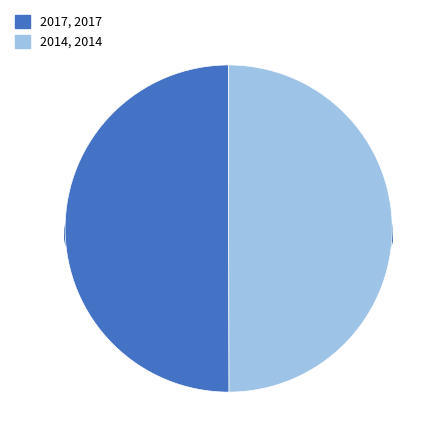

Rank the categories by value from lowest to highest.

2014, 2017